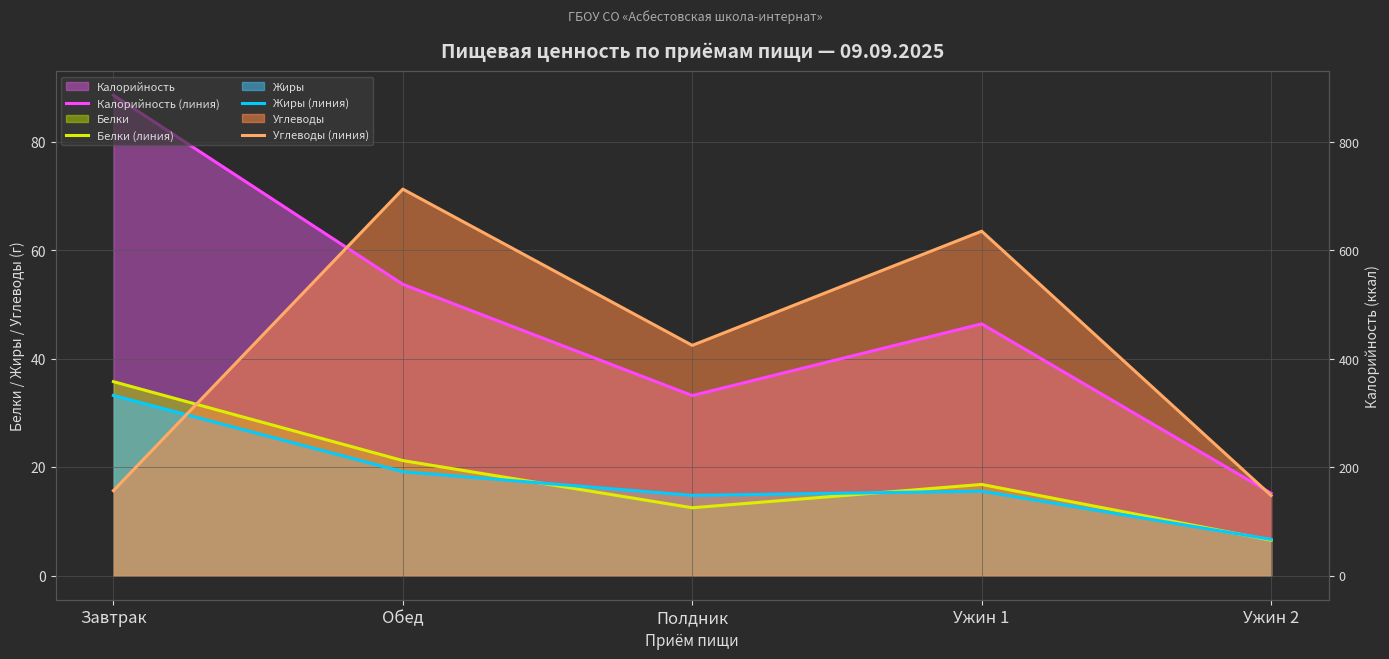

List the series in order of their peak value, highest first.

Калорийность (линия), Углеводы (линия), Белки (линия), Жиры (линия)